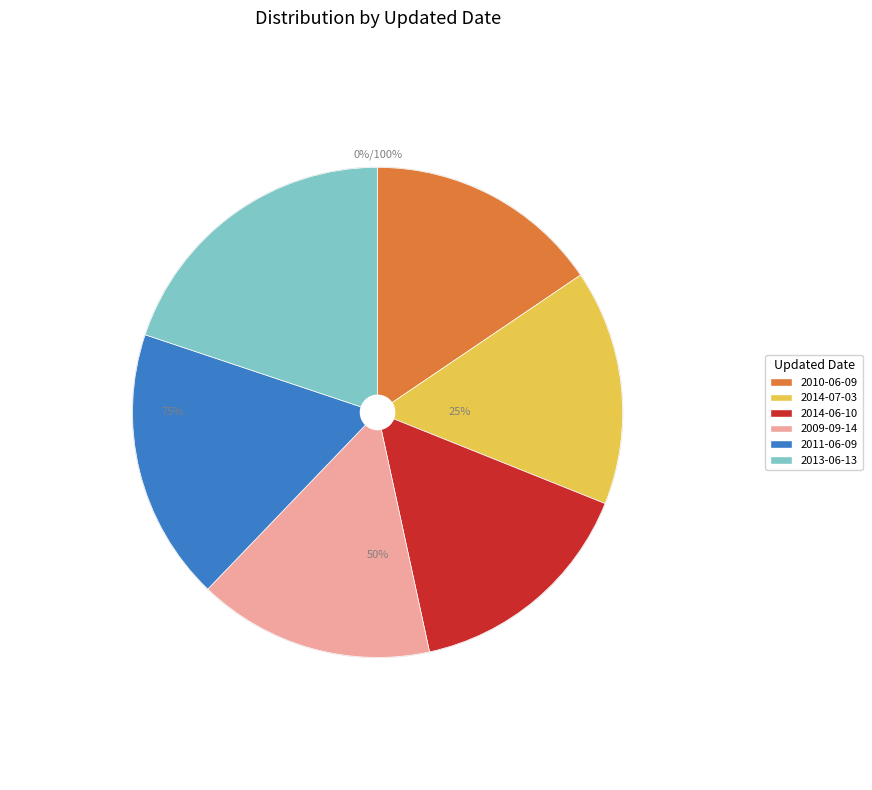

Combined, do 2010-06-09 and 2014-07-03 account for over 50%?

No